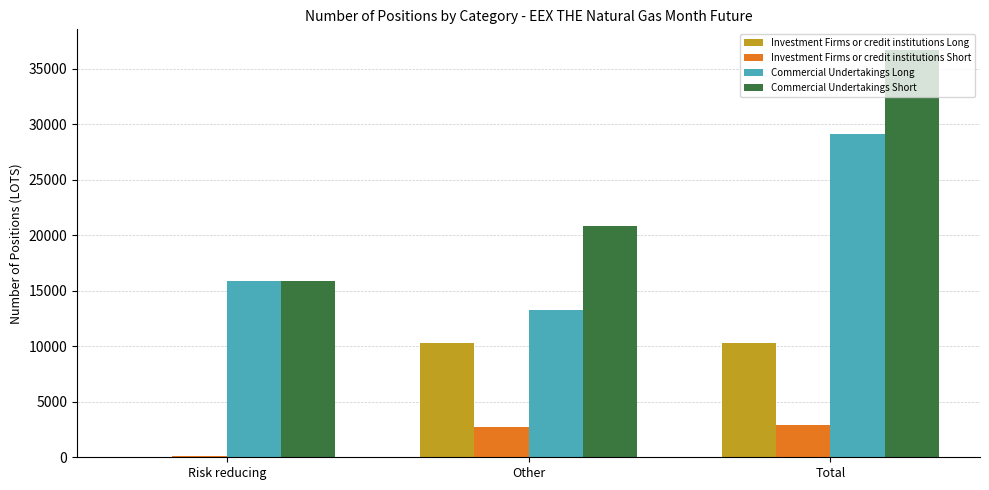

What is the sum of the Commercial Undertakings Long values at Risk reducing and Total?

44951